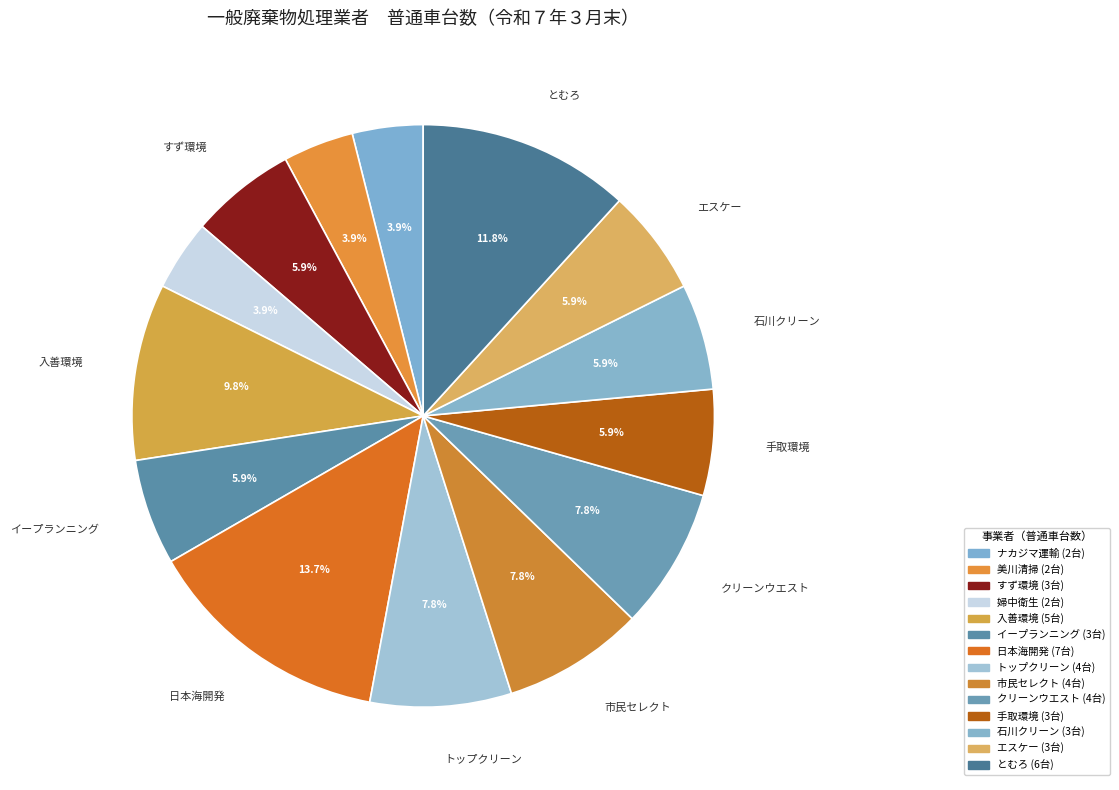

How many segments does this pie chart have?

14